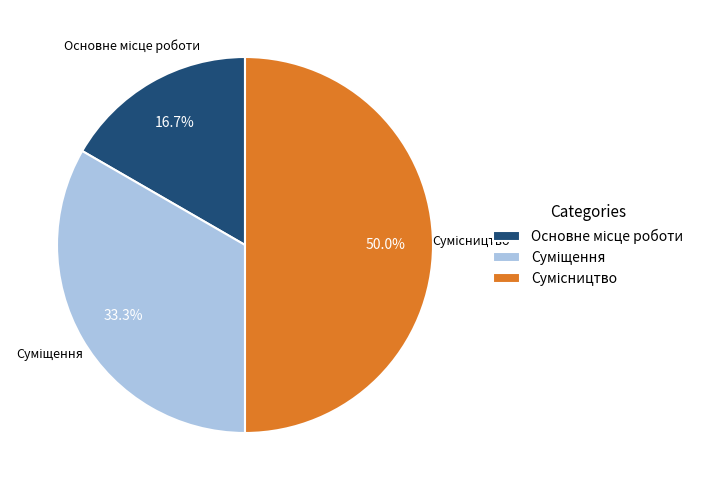

Is it true that Сумісництво is 63% of the pie?

False